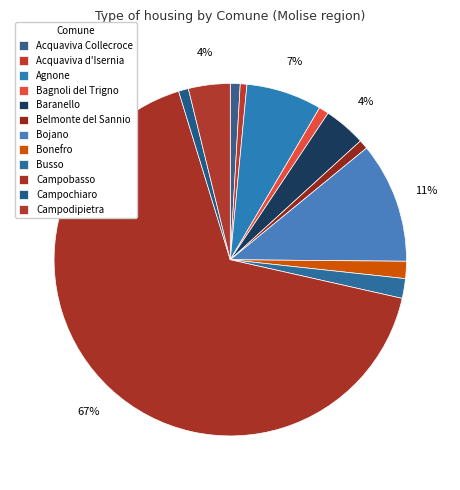

What percentage do Busso and Campodipietra together represent?

5.6%